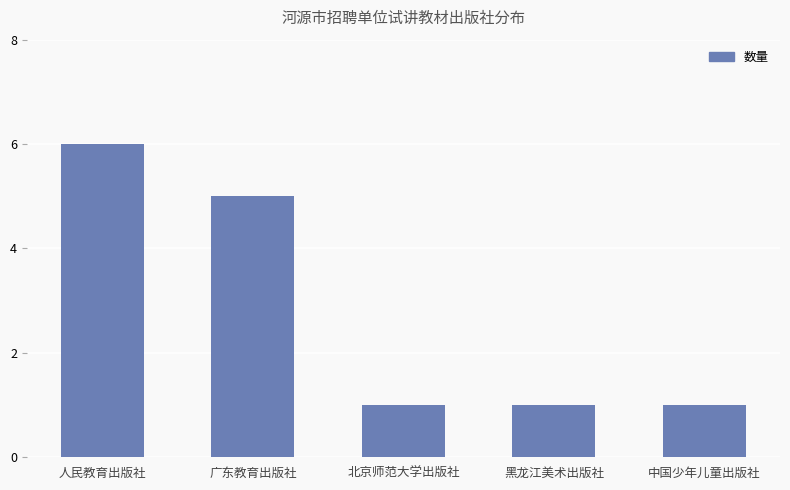

At which category does the chart reach its peak across all series?

人民教育出版社